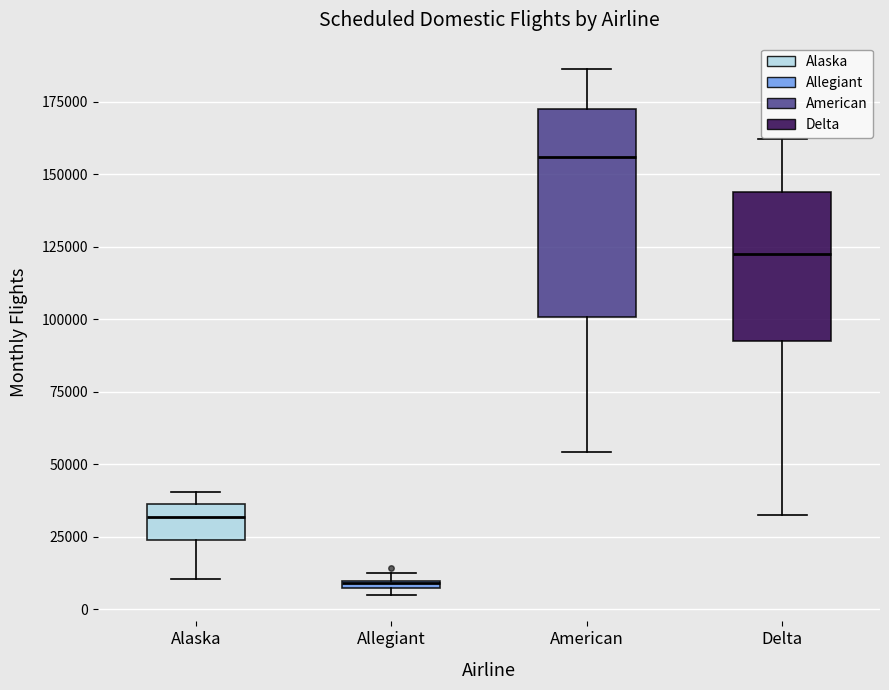

Where is the upper edge of the box for Allegiant on the y-axis? The values are not printed on the chart, so give them approximately, as read against the axis.

10000